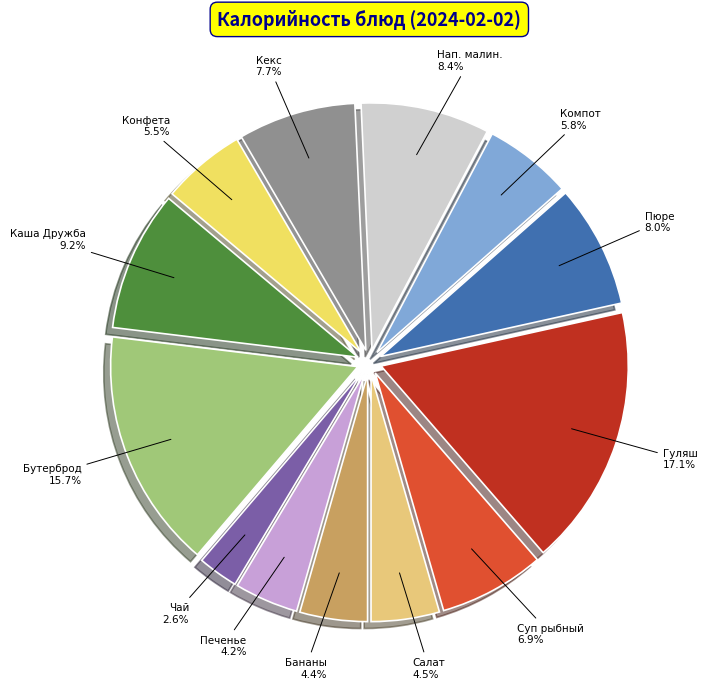

How many slices are in this pie chart?

13